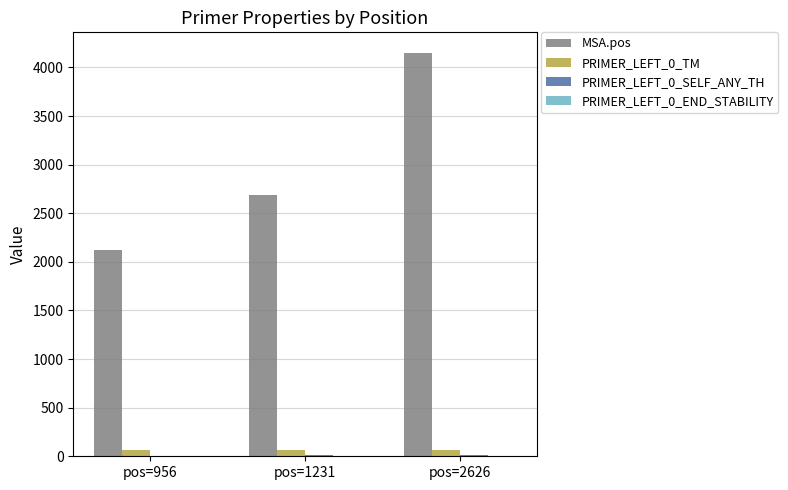

What is the highest value of the MSA.pos series?

4153.0